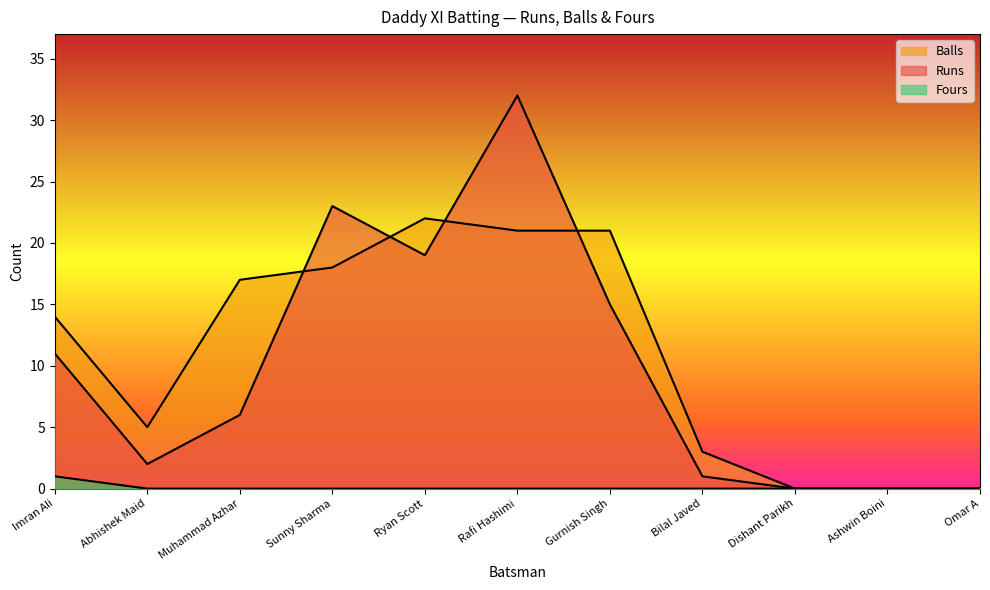

What is the sum of the Balls values at Rafi Hashimi and Omar A?

21